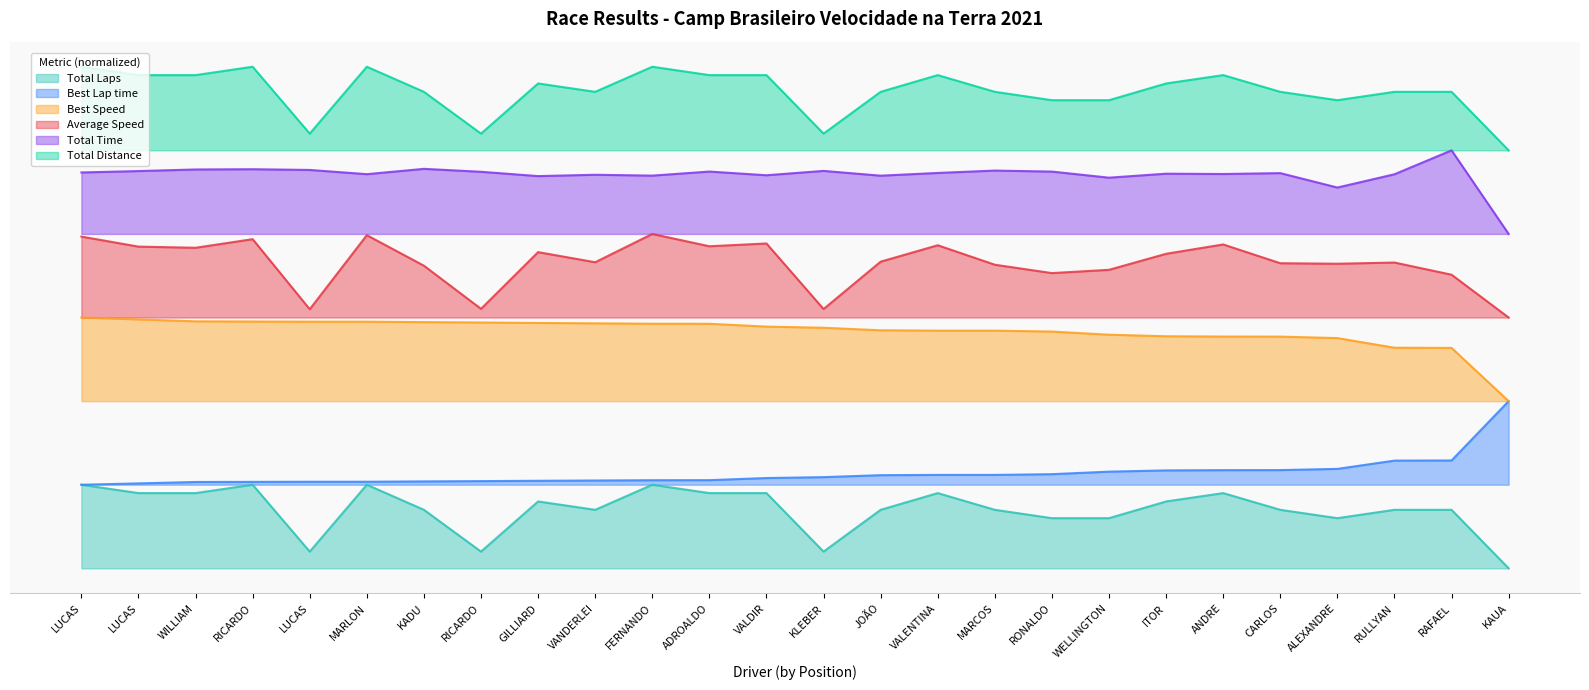

What is the difference between the second highest and minimum values in the Total Time series?

0.8